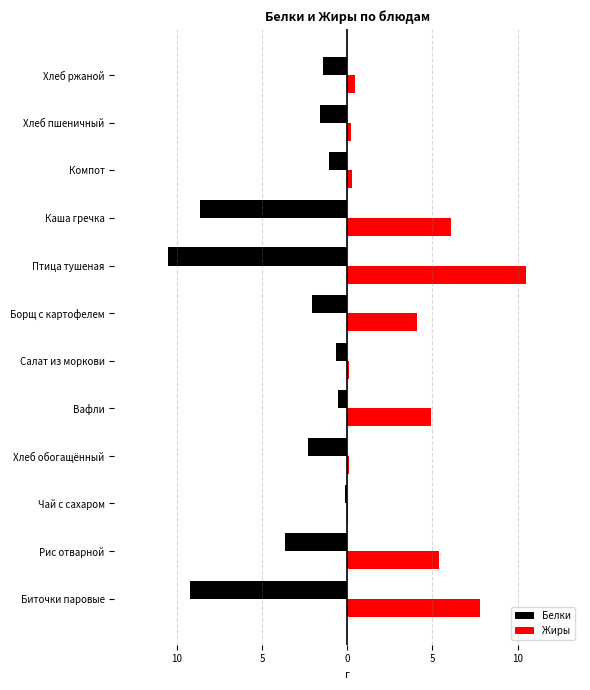

Which series has the widest spread of values?

Жиры